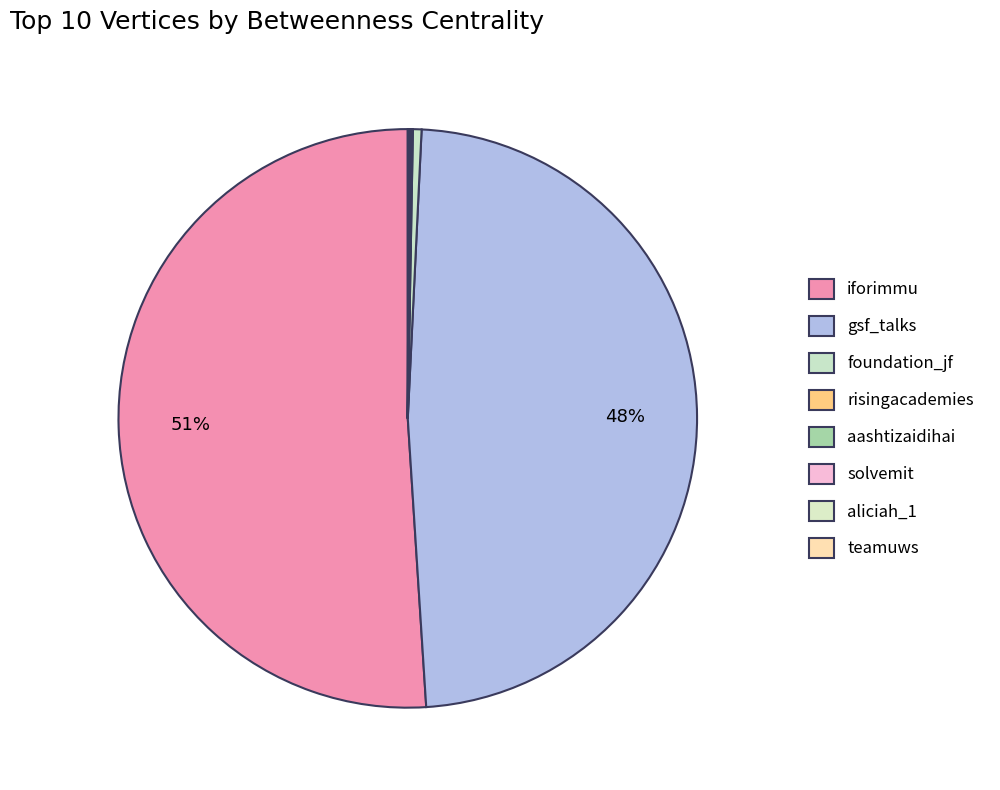

What is the majority slice?

iforimmu